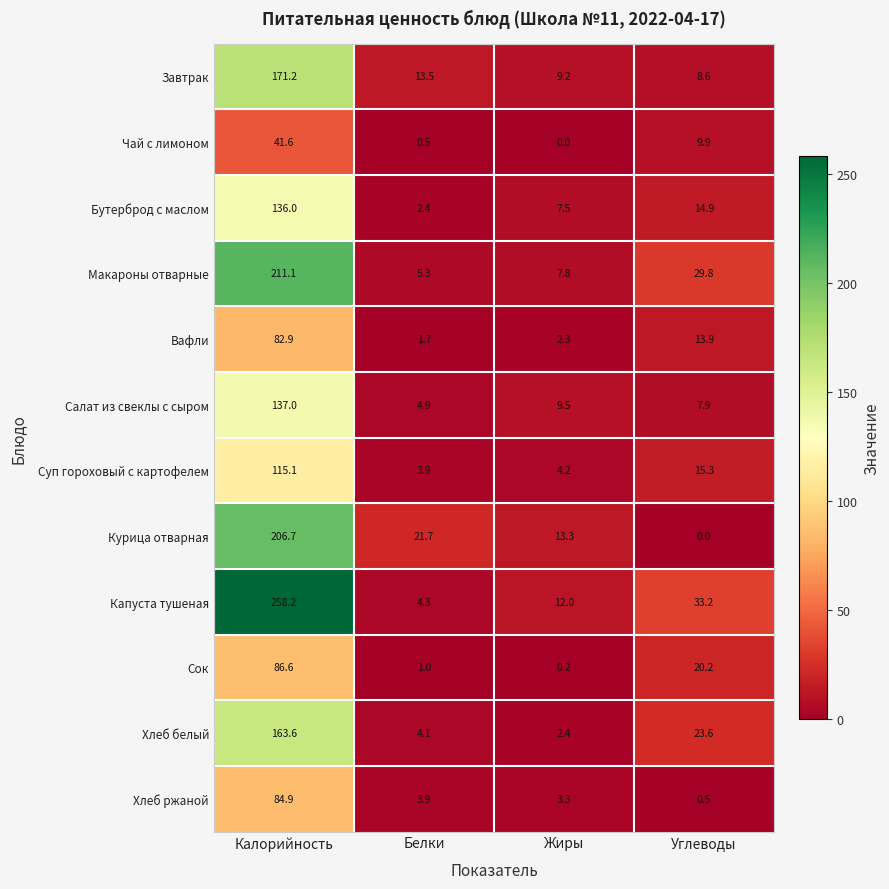

At which label does Бутерброд с маслом first exceed 14?

Калорийность